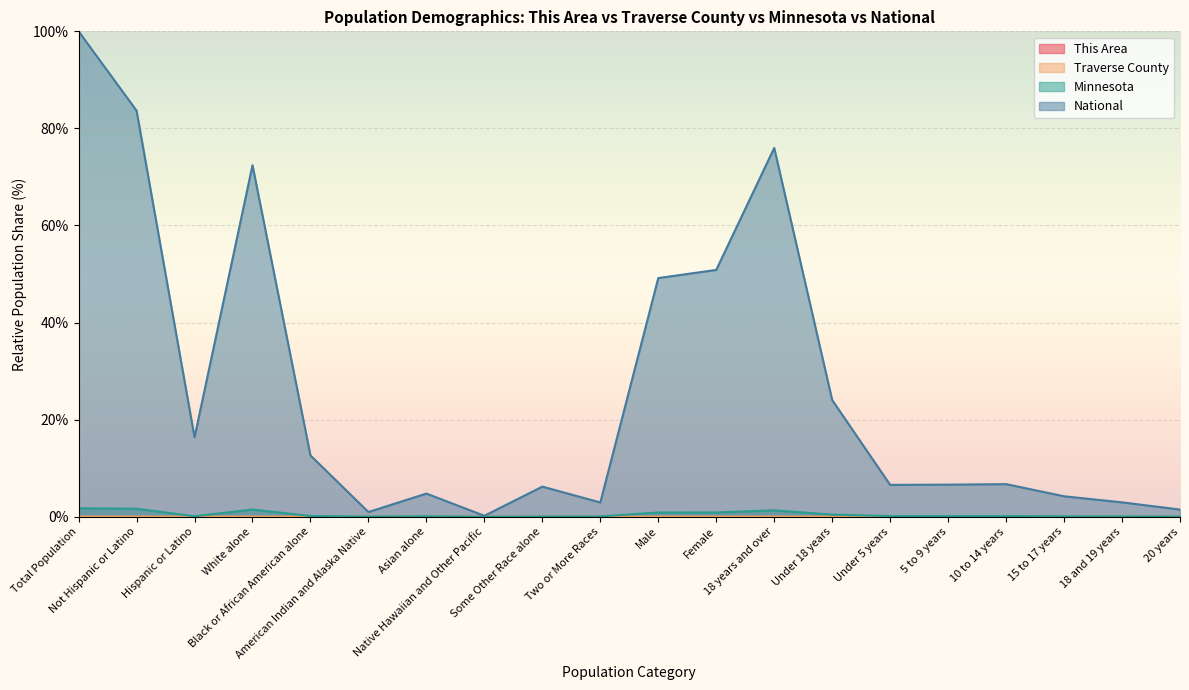

Reading right to left, transcribe all the data shown in this chart.

This Area: 20 years=0.0	18 and 19 years=0.0	15 to 17 years=0.0	10 to 14 years=0.0	5 to 9 years=0.0	Under 5 years=0.0	Under 18 years=0.0	18 years and over=0.0	Female=0.0	Male=0.0	Two or More Races=0.0	Some Other Race alone=0.0	Native Hawaiian and Other Pacific=0.0	Asian alone=0.0	American Indian and Alaska Native=0.0	Black or African American alone=0.0	White alone=0.0	Hispanic or Latino=0.0	Not Hispanic or Latino=0.0	Total Population=0.0
Traverse County: 20 years=0.0	18 and 19 years=0.0	15 to 17 years=0.0	10 to 14 years=0.0	5 to 9 years=0.0	Under 5 years=0.0	Under 18 years=0.0	18 years and over=0.0	Female=0.0	Male=0.0	Two or More Races=0.0	Some Other Race alone=0.0	Native Hawaiian and Other Pacific=0.0	Asian alone=0.0	American Indian and Alaska Native=0.0	Black or African American alone=0.0	White alone=0.0	Hispanic or Latino=0.0	Not Hispanic or Latino=0.0	Total Population=0.0
Minnesota: 20 years=0.0	18 and 19 years=0.0	15 to 17 years=0.1	10 to 14 years=0.1	5 to 9 years=0.1	Under 5 years=0.1	Under 18 years=0.4	18 years and over=1.3	Female=0.9	Male=0.9	Two or More Races=0.0	Some Other Race alone=0.0	Native Hawaiian and Other Pacific=0.0	Asian alone=0.1	American Indian and Alaska Native=0.0	Black or African American alone=0.1	White alone=1.5	Hispanic or Latino=0.1	Not Hispanic or Latino=1.6	Total Population=1.7
National: 20 years=1.5	18 and 19 years=2.9	15 to 17 years=4.2	10 to 14 years=6.7	5 to 9 years=6.6	Under 5 years=6.5	Under 18 years=24.0	18 years and over=76.0	Female=50.8	Male=49.2	Two or More Races=2.9	Some Other Race alone=6.2	Native Hawaiian and Other Pacific=0.2	Asian alone=4.8	American Indian and Alaska Native=0.9	Black or African American alone=12.6	White alone=72.4	Hispanic or Latino=16.3	Not Hispanic or Latino=83.7	Total Population=100.0